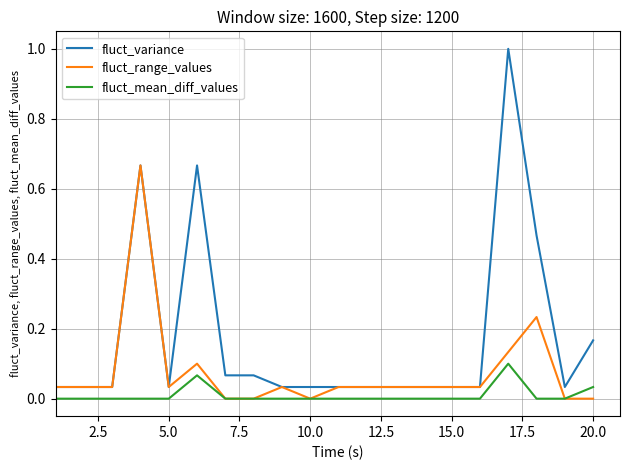

True or false: fluct_mean_diff_values and fluct_variance cross at least once.

False